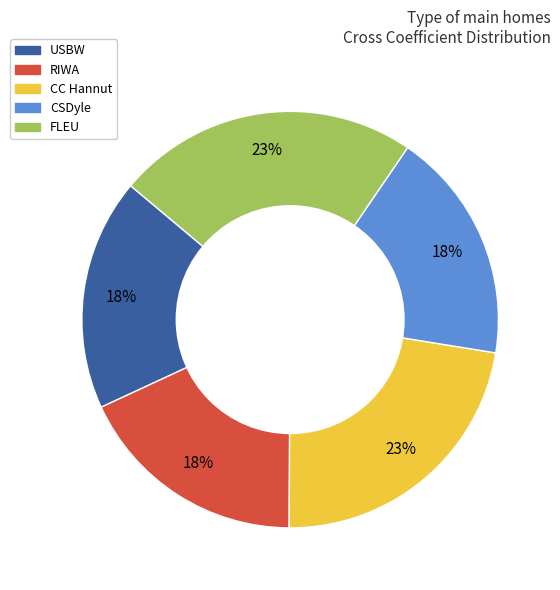

Is it true that USBW is 18% of the pie?

True